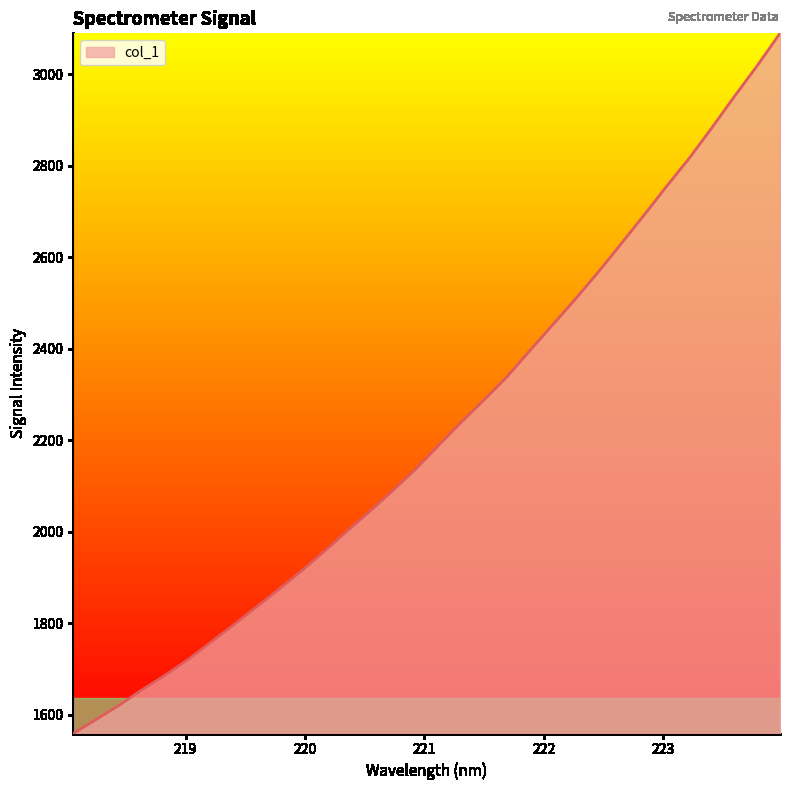

What is the minimum value shown in the chart?

1559.3